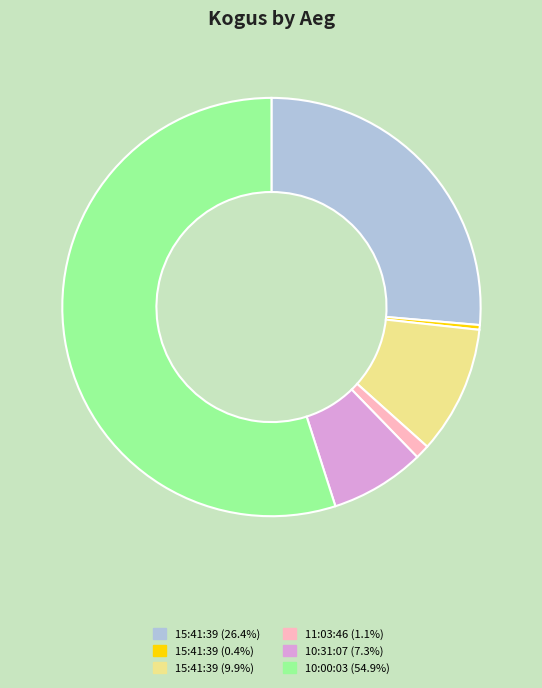

Is there a majority slice in this chart?

Yes